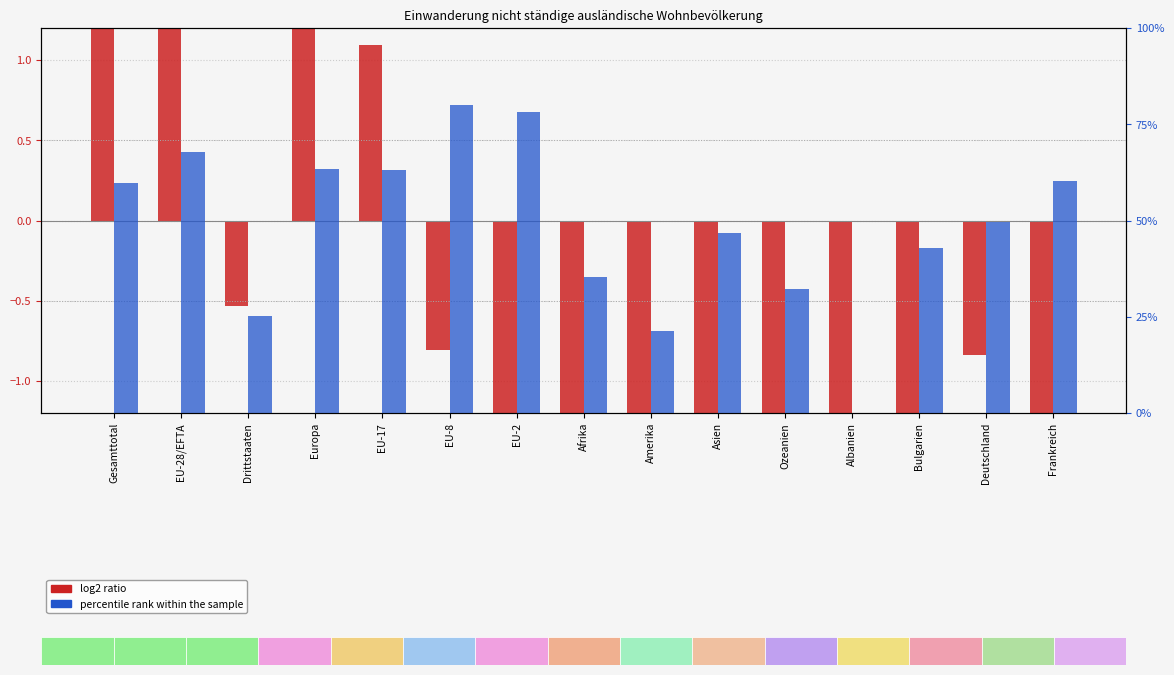

Reading left to right, list all the values displayed in this chart.

log2 ratio (Total vs mean): Gesamttotal=1.9	EU-28/EFTA=1.6	Drittstaaten=-0.5	Europa=1.7	EU-17=1.1	EU-8=-0.8	EU-2=-1.9	Afrika=-5.6	Amerika=-2.4	Asien=-2.1	Ozeanien=-5.9	Albanien=-4.3	Bulgarien=-3.7	Deutschland=-0.8	Frankreich=-1.5
percentile rank within sample: Gesamttotal=59.8	EU-28/EFTA=67.8	Drittstaaten=25.1	Europa=63.3	EU-17=63.2	EU-8=80.1	EU-2=78.3	Afrika=35.3	Amerika=21.2	Asien=46.6	Ozeanien=32.1	Albanien=0.0	Bulgarien=43.0	Deutschland=49.6	Frankreich=60.3